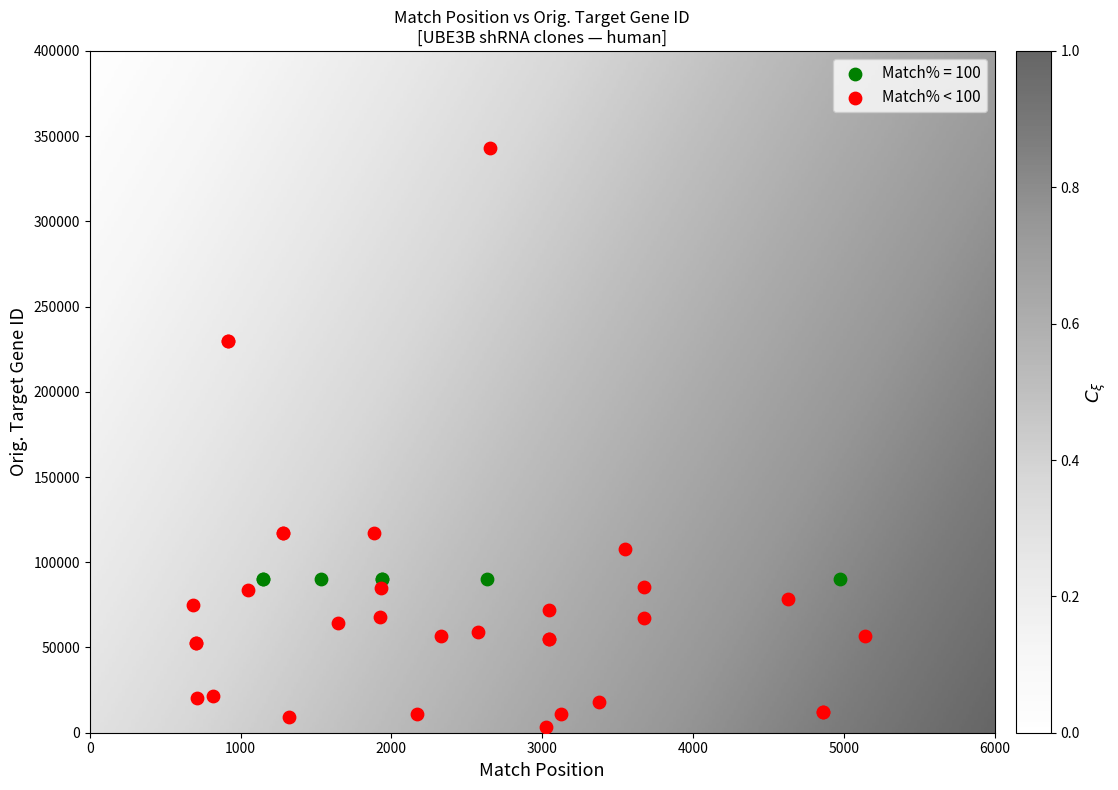

Which series reaches the maximum Y coordinate?

Match% < 100